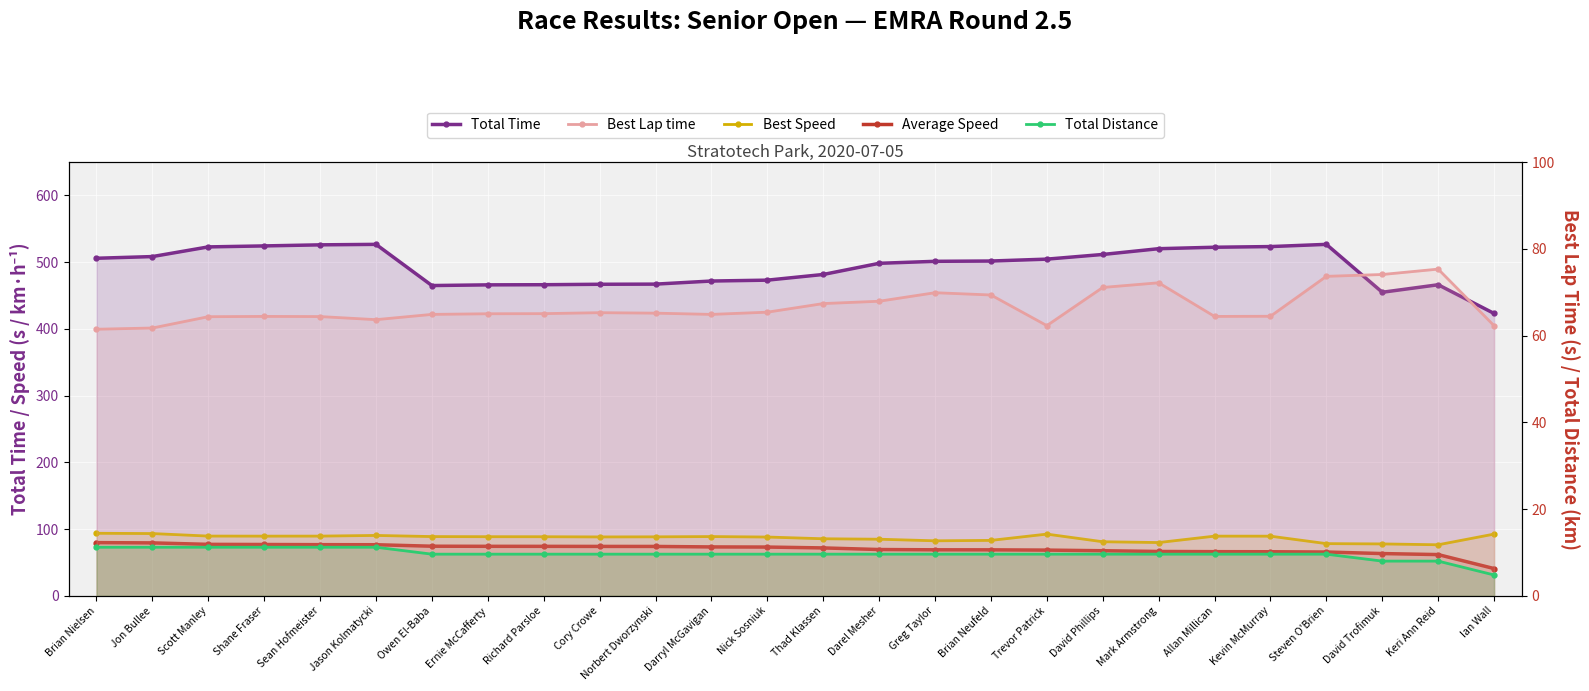

True or false: Total Time and Total Distance intersect in this chart.

False